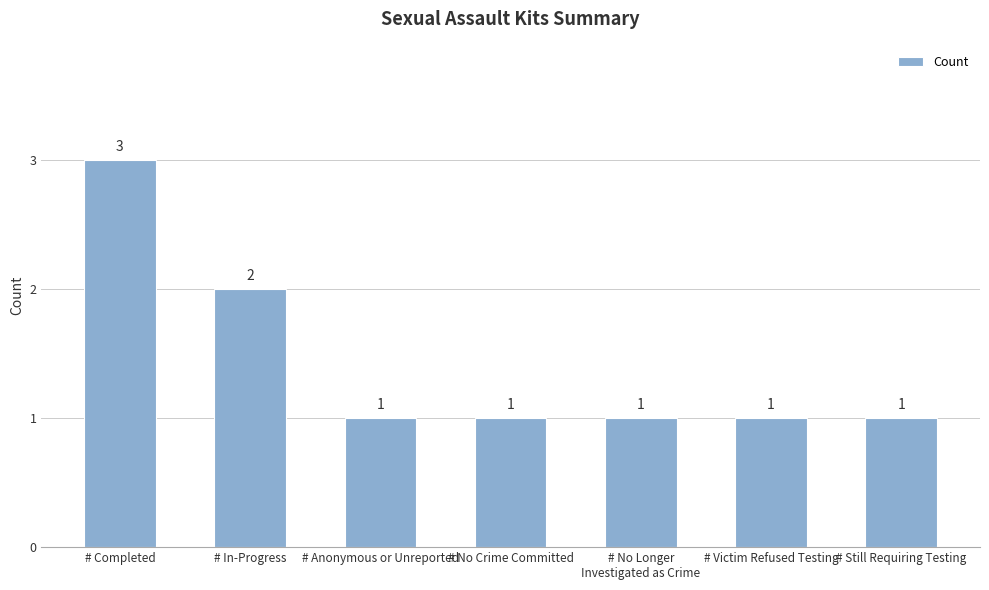

Approximately how many times larger is the value at # Still Requiring Testing compared to # Victim Refused Testing?

1.0